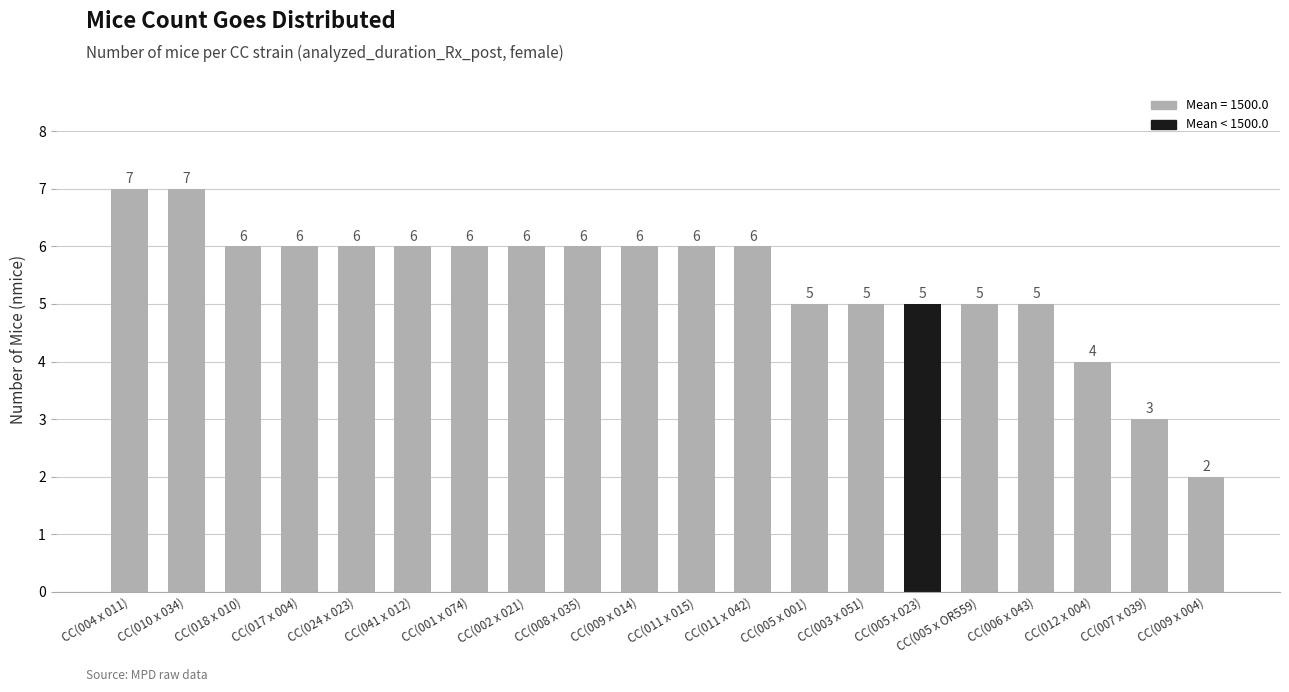

How many data points does each series have?

20